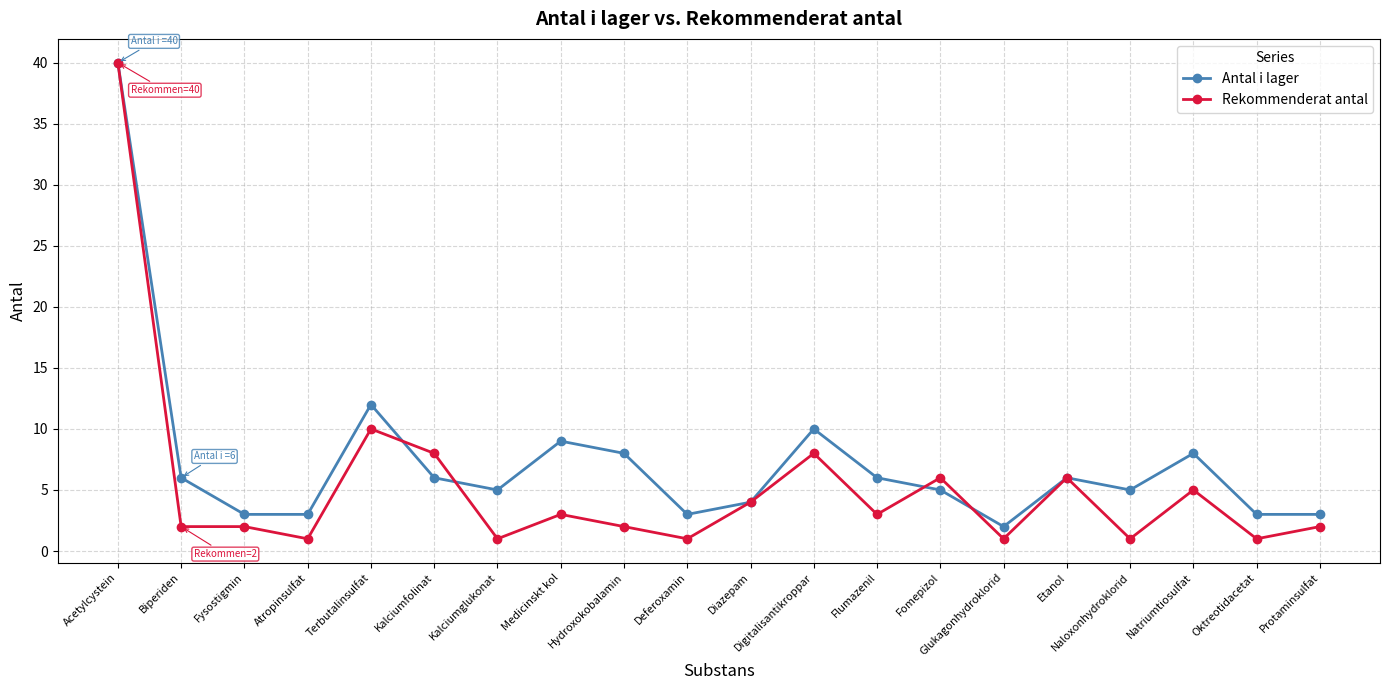

List the series in order of their overall mean, lowest first.

Rekommenderat antal, Antal i lager